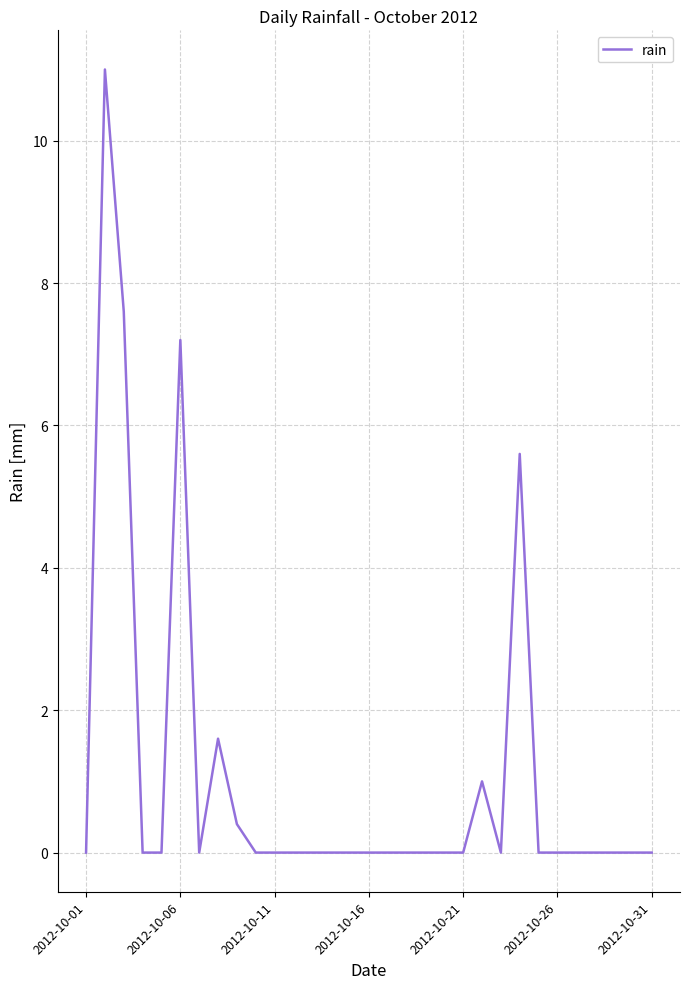

Is this an area chart (filled region under the line)?

No